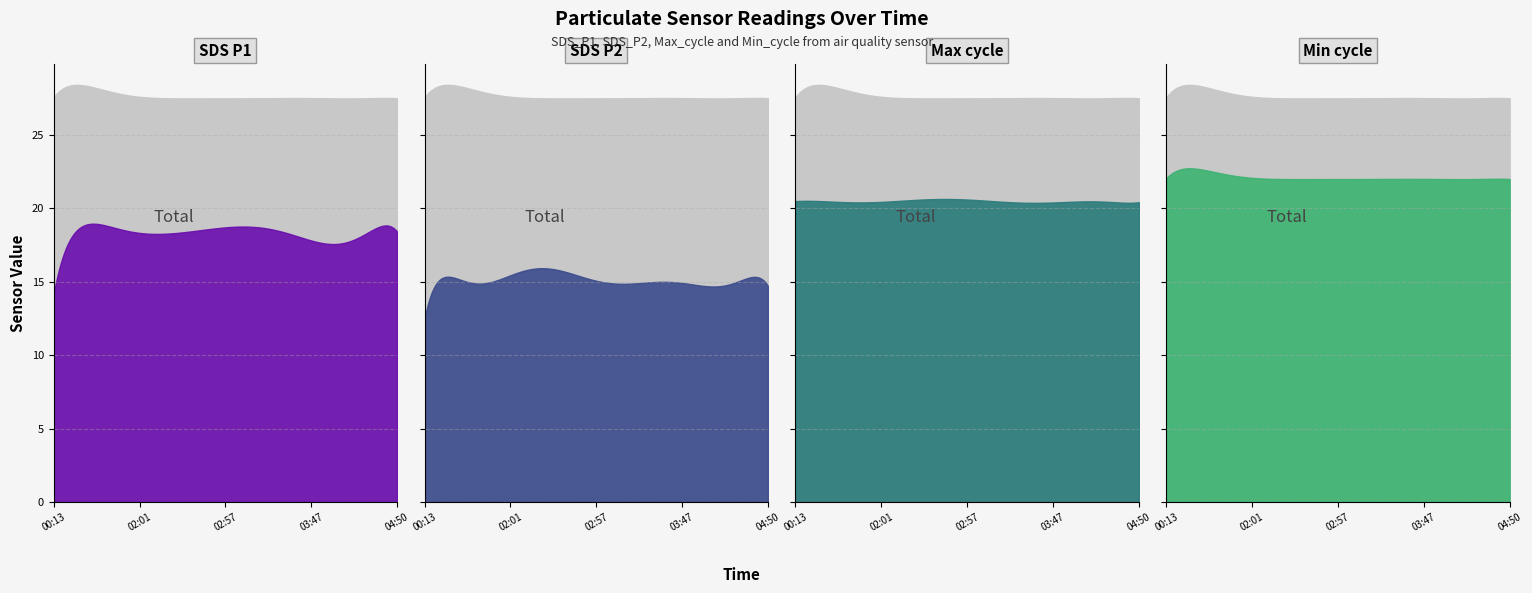

How many data points in SDS_P2 are less than 15?

9